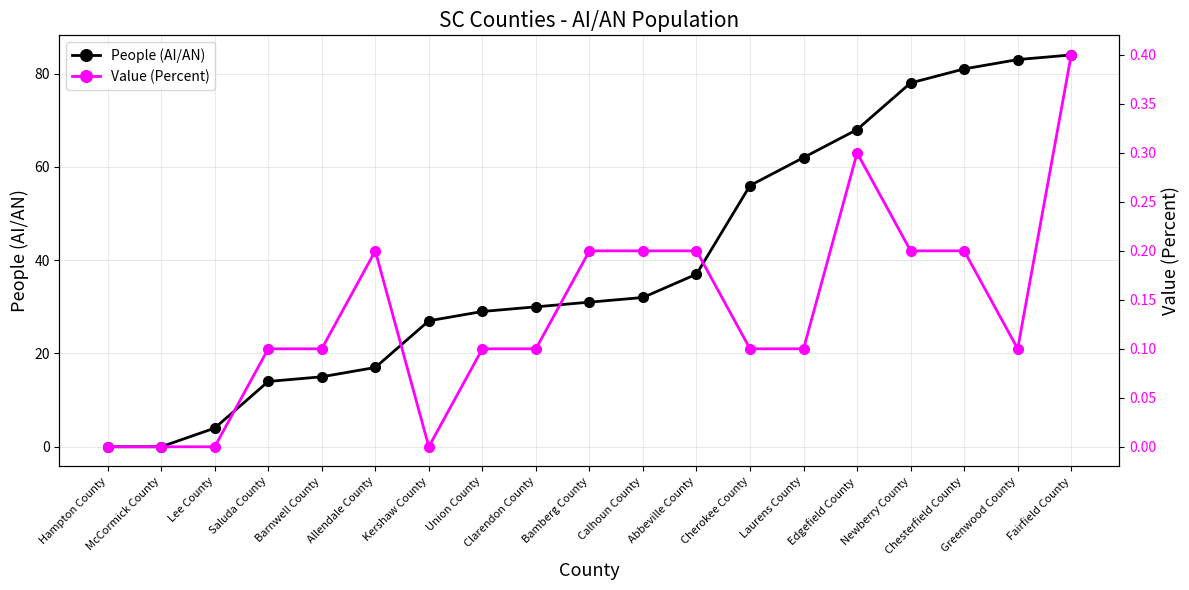

What is the label of the 14th point from the left?

Laurens County